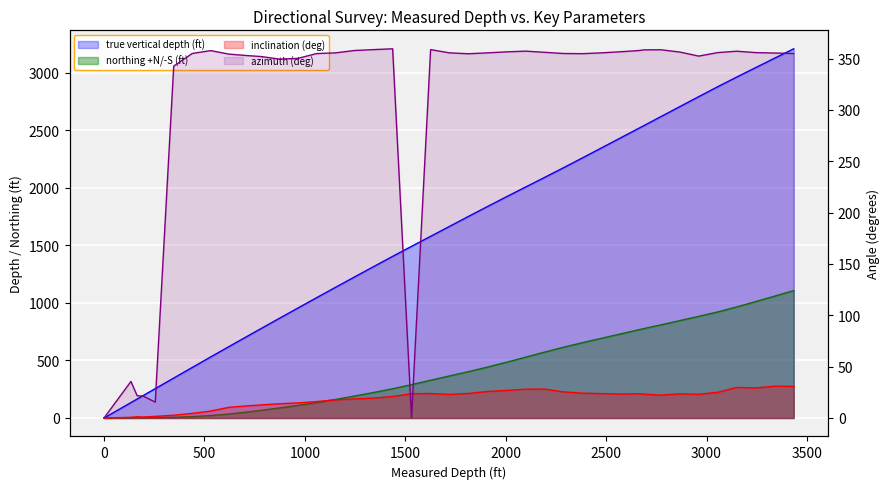

In azimuth (deg), how many points are lower than both neighbors (excluding endpoints)?

6